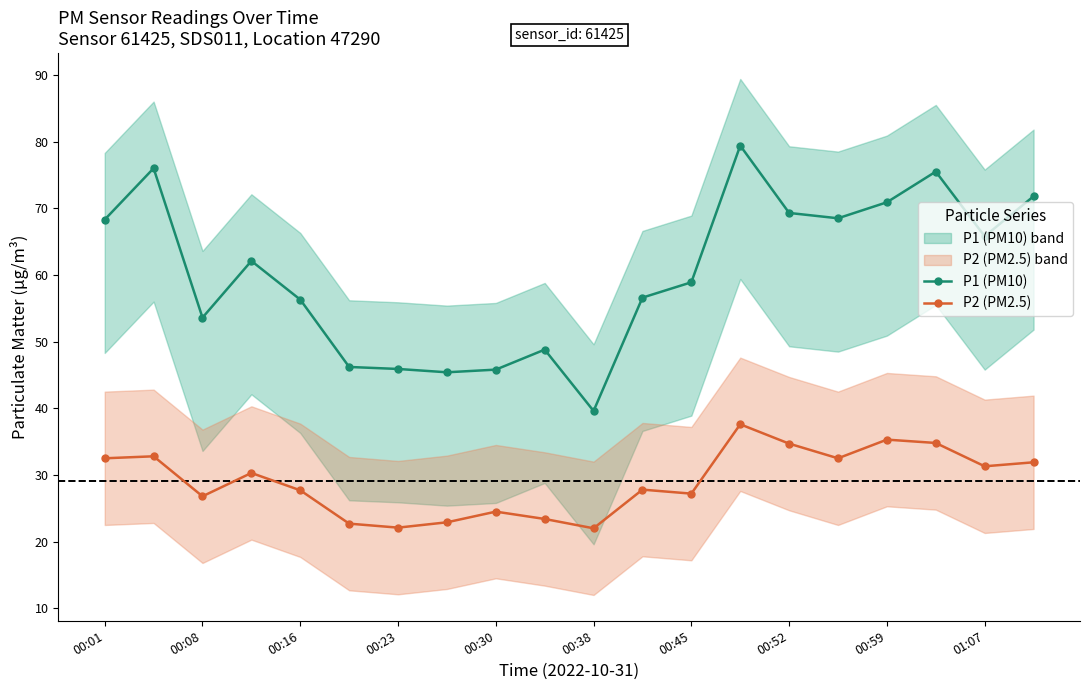

True or false: P2 (PM2.5) and P1 (PM10) cross at least once.

False